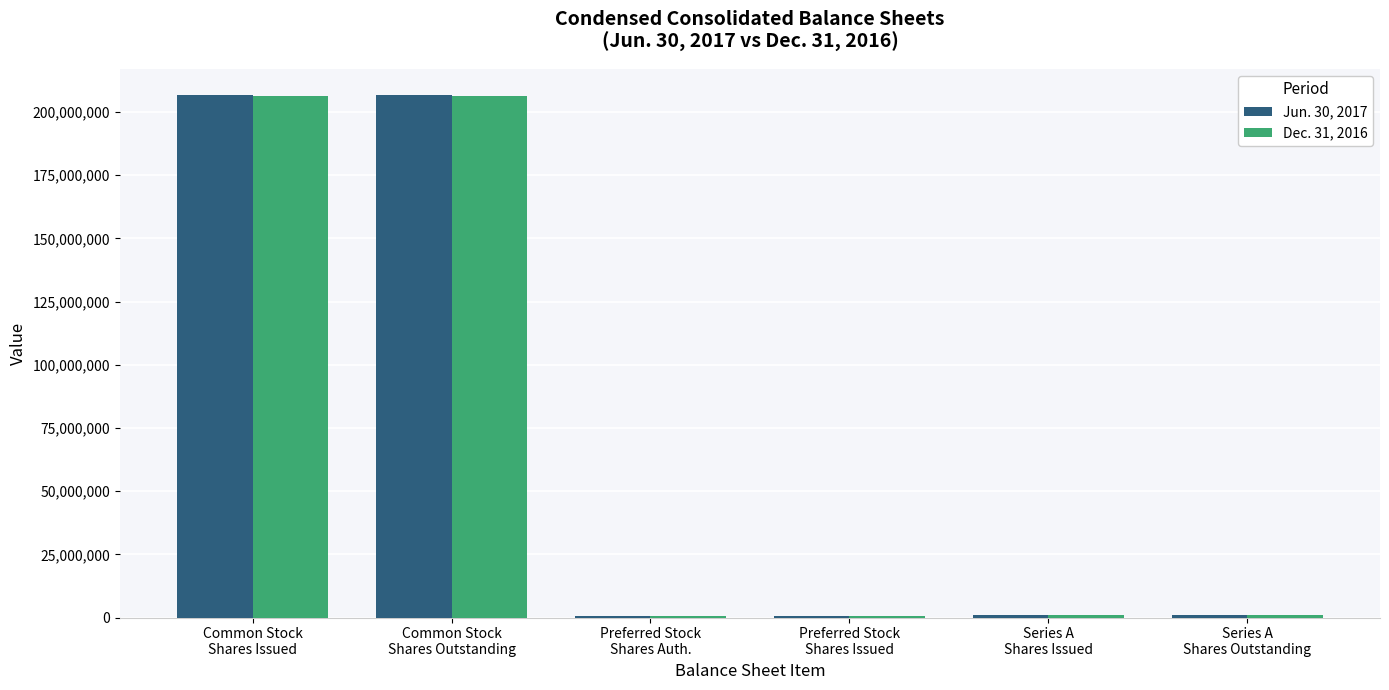

What is the maximum value shown in the chart?

206714132